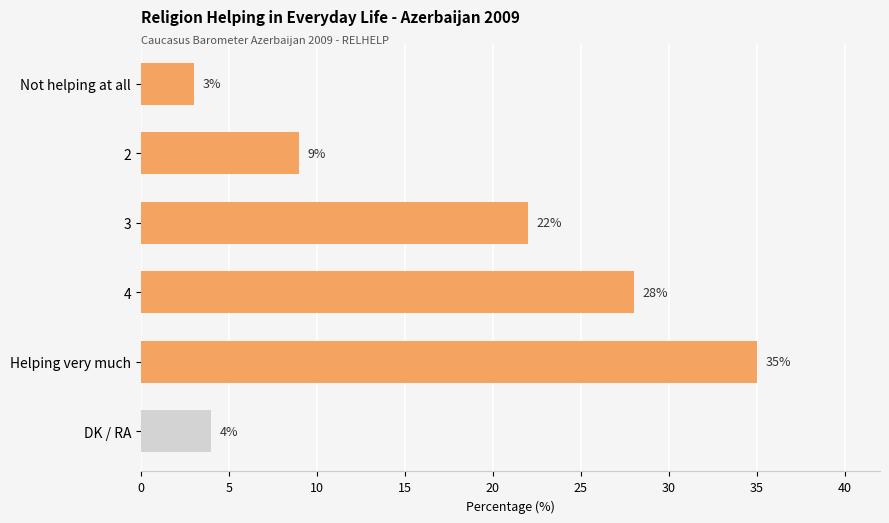

Read the value at 4.

28